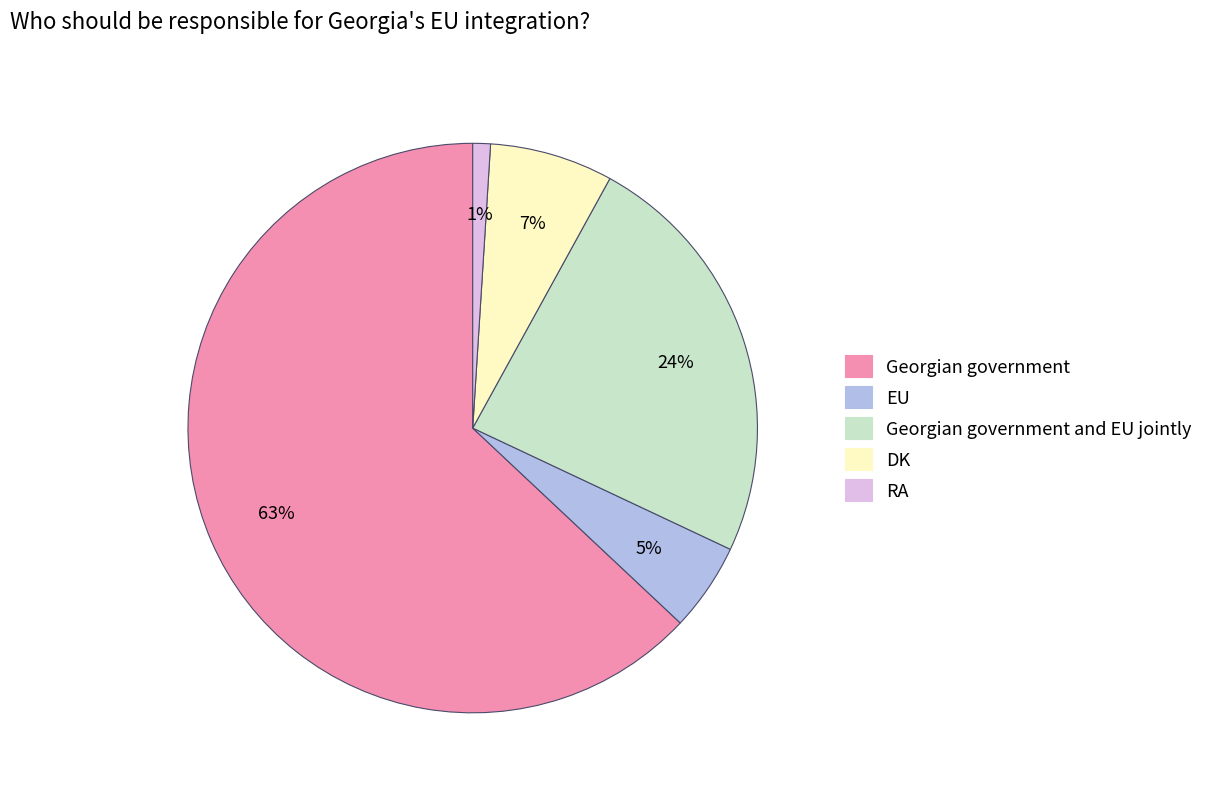

To the nearest percent, what is the difference between the largest and smallest slice percentages?

62%